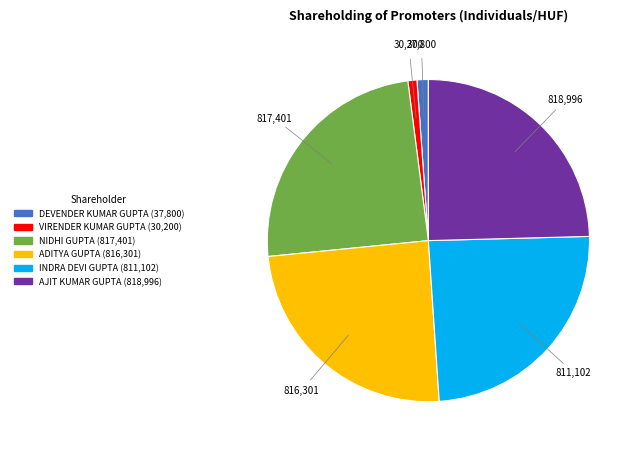

Is it true that NIDHI GUPTA is 25% of the pie?

True